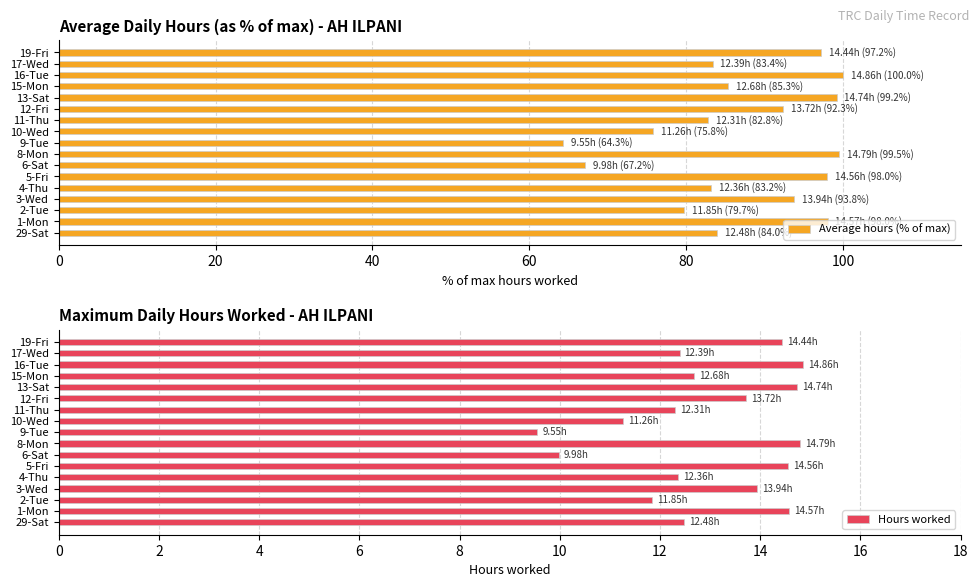

What is the maximum value for Average hours (% of max)?

100.0